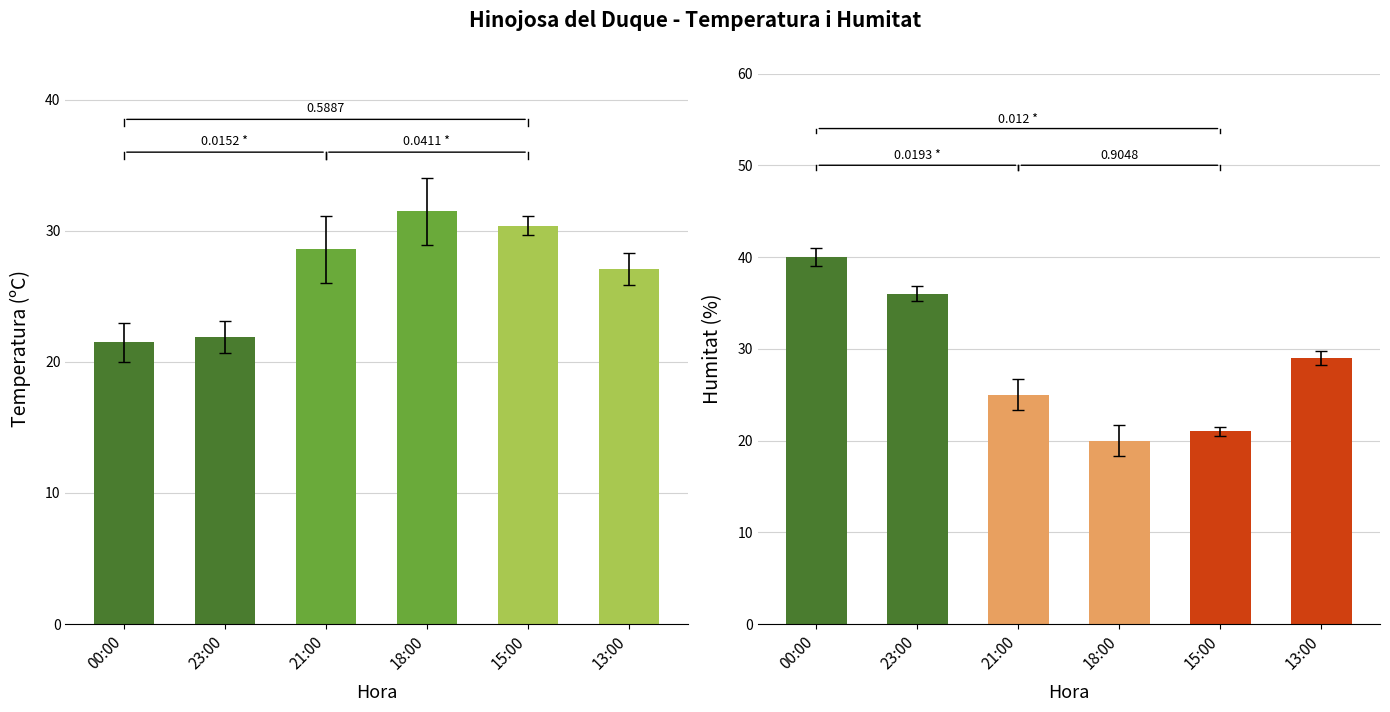

What is the difference between the Humitat (%) values at 15:00 and 13:00?

8.0